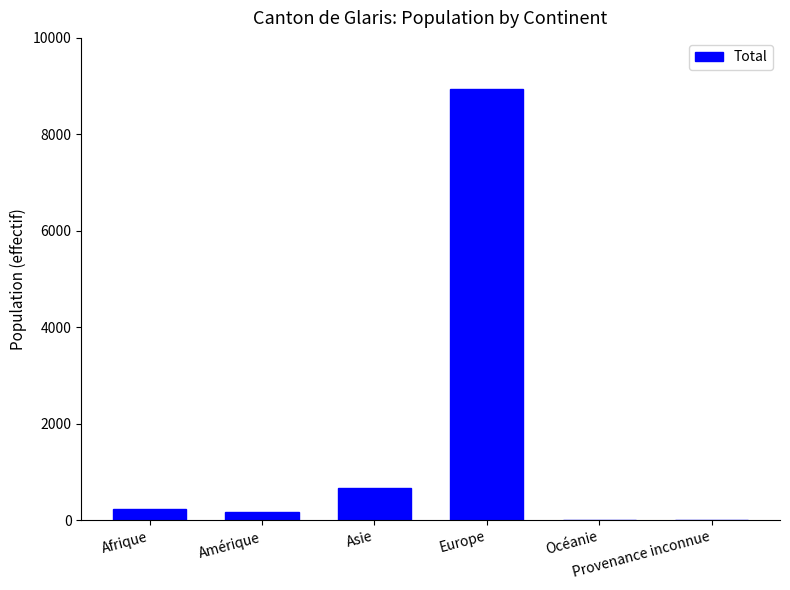

Count the number of categories in the chart.

6